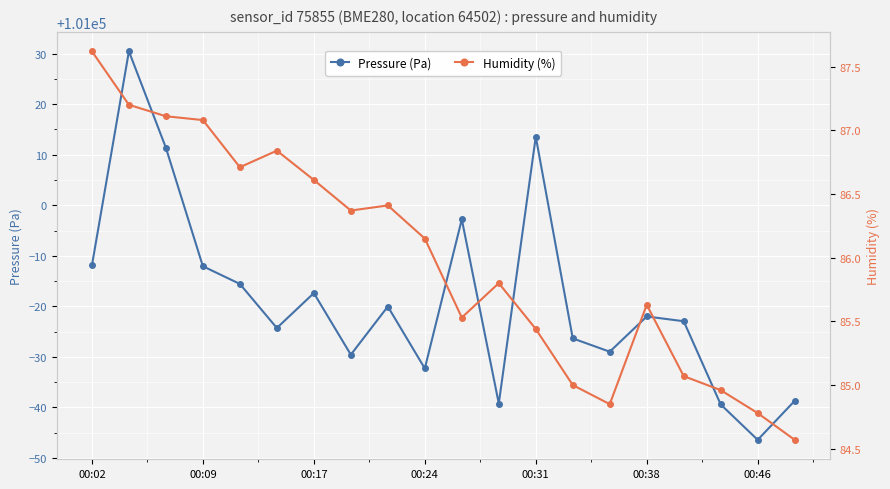

True or false: Pressure (Pa) has more than 0 interior local peaks.

True